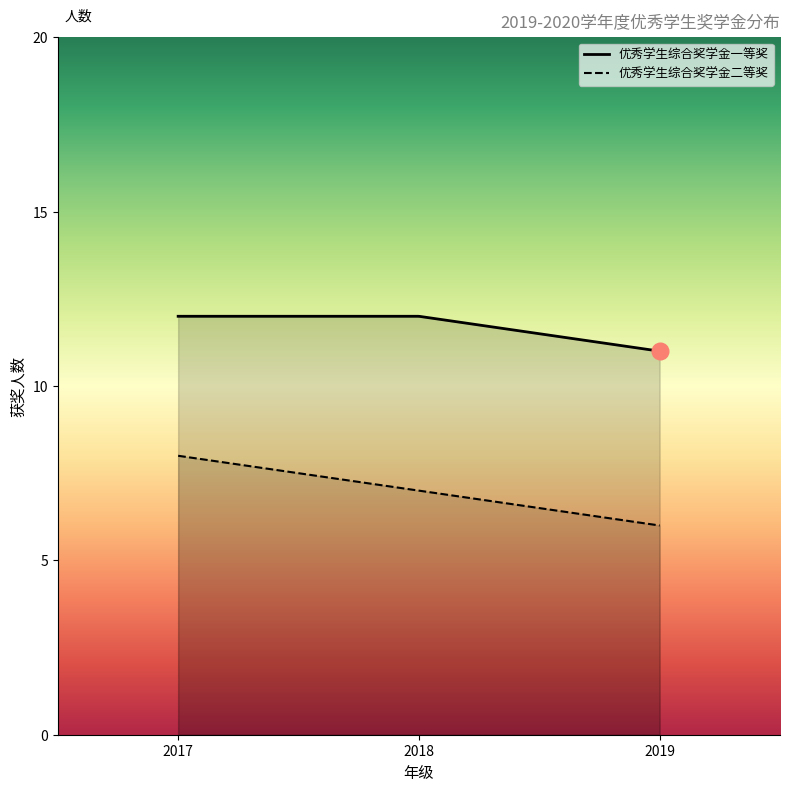

What is the approximate value of 优秀学生综合奖学金一等奖 at 2018?

12